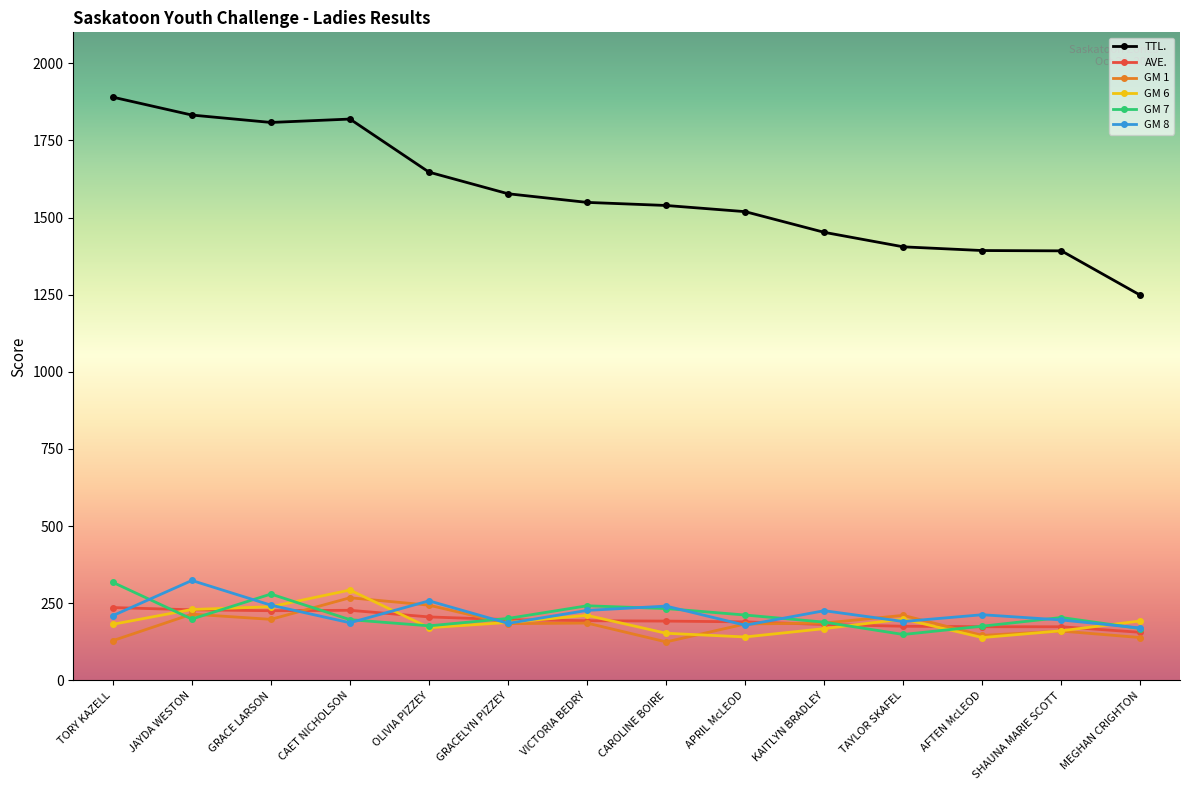

In GM 1, how many points are lower than both neighbors (excluding endpoints)?

4